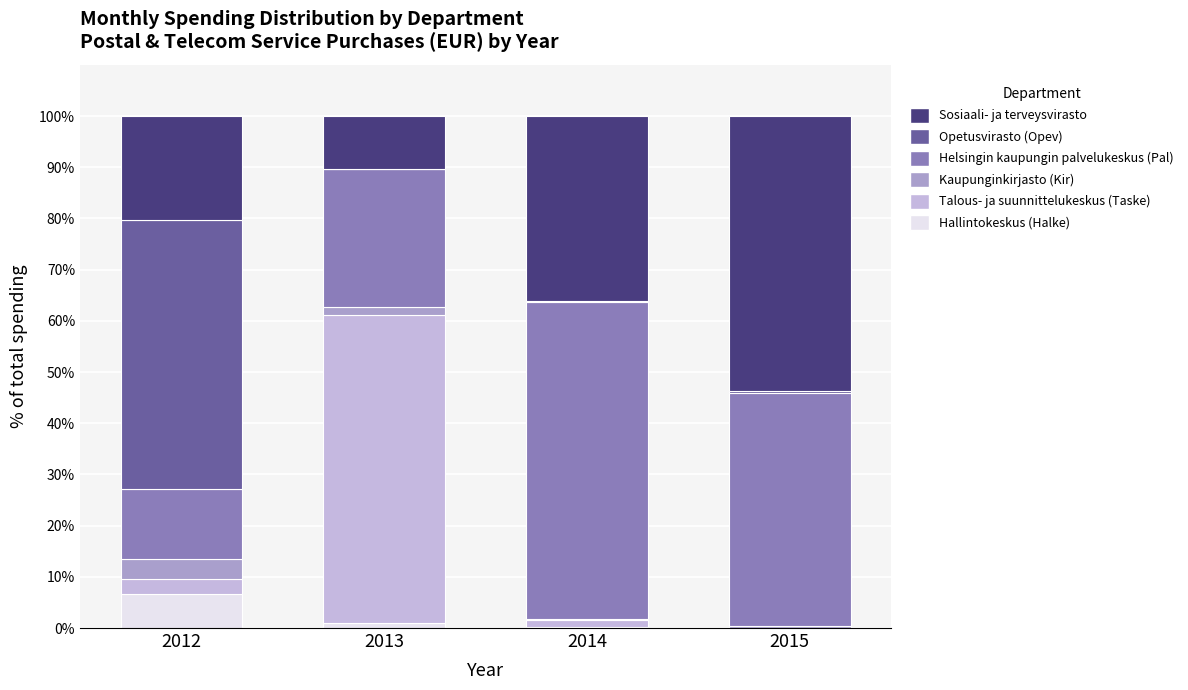

What is the maximum value for Hallintokeskus (Halke)?

6.7